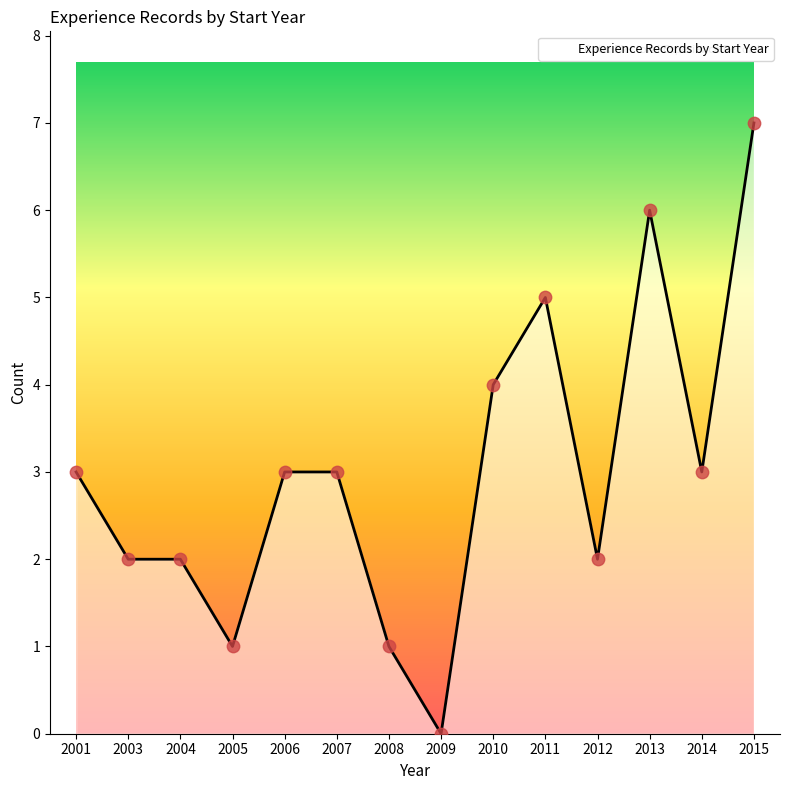

What is the difference between the maximum and minimum values?

7.0